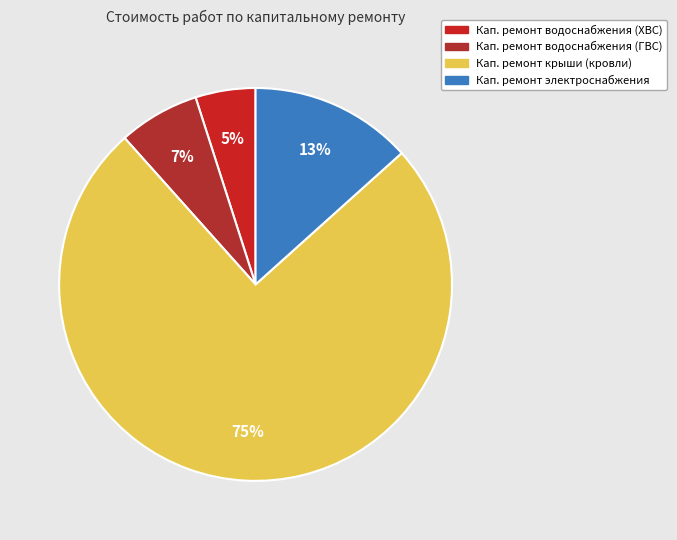

Is there a majority slice in this chart?

Yes